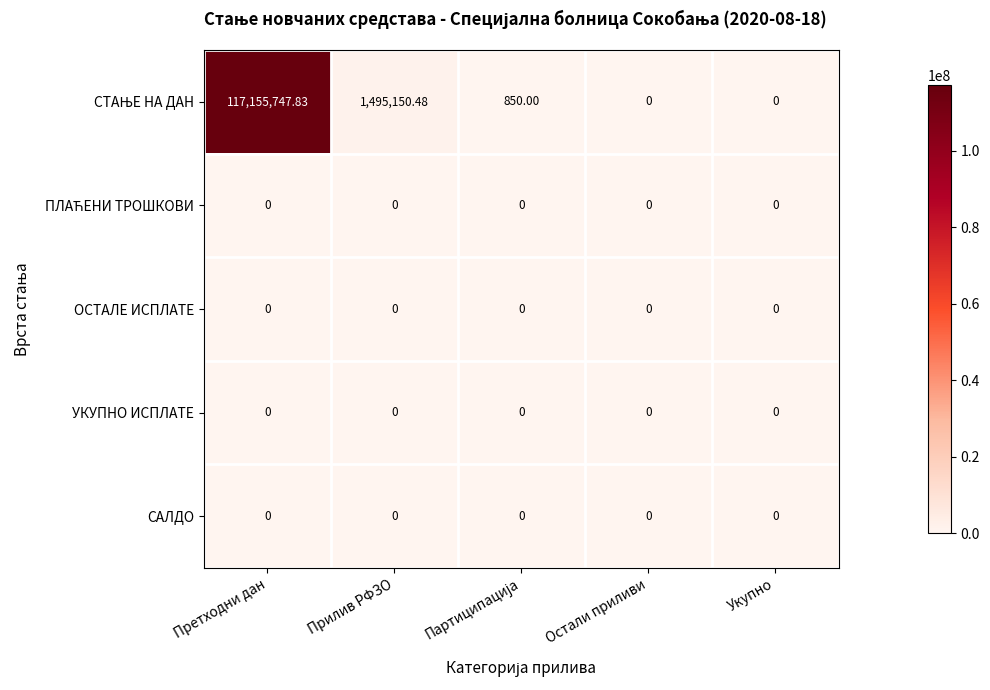

At which category is the sum across all series the highest?

Претходни дан